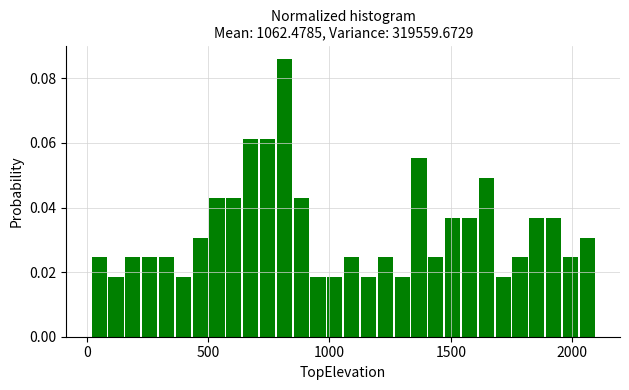

Around what value on the x-axis is the tallest bar? Give the approximate position of its centre, as read against the axis.

800